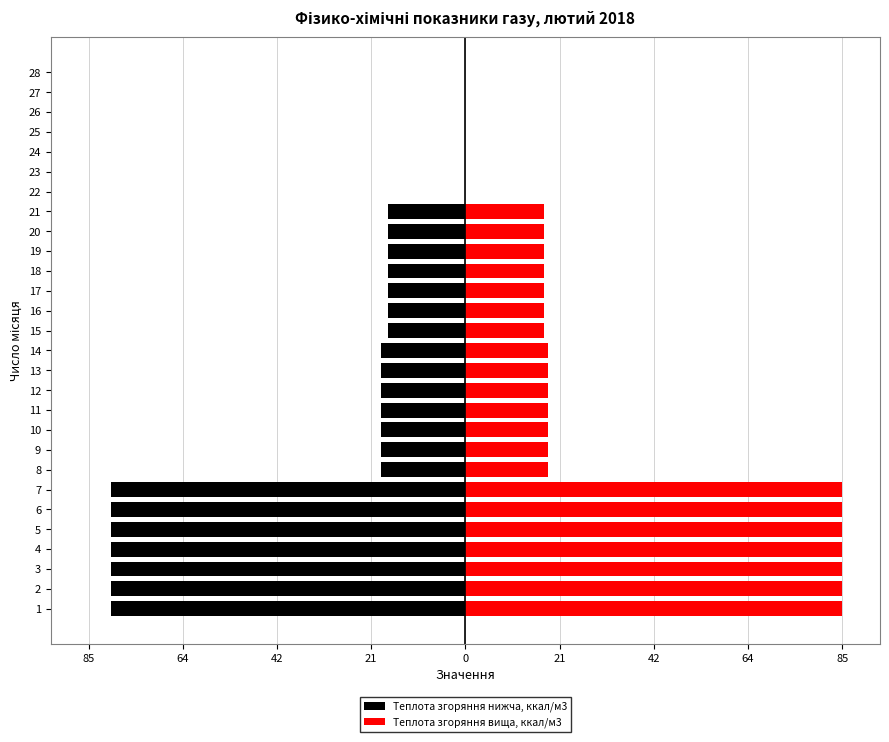

What is the value of the Теплота згоряння вища, ккал/м3 bar at the 10th from the left?

18.8